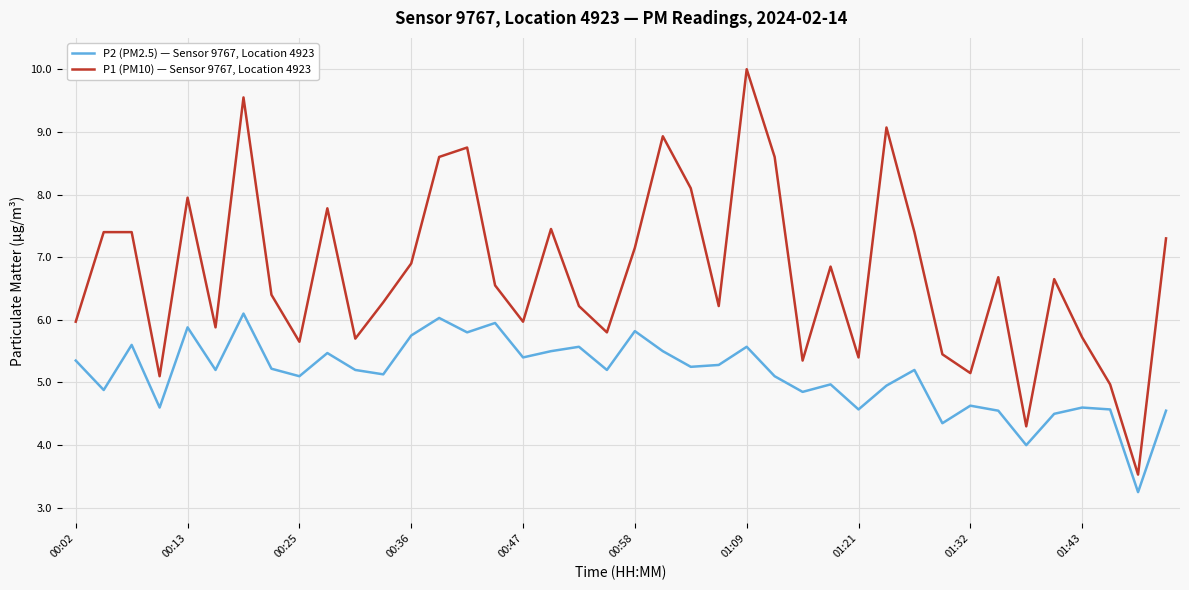

Which series has the largest total across all categories?

P1 (PM10) — Sensor 9767, Location 4923